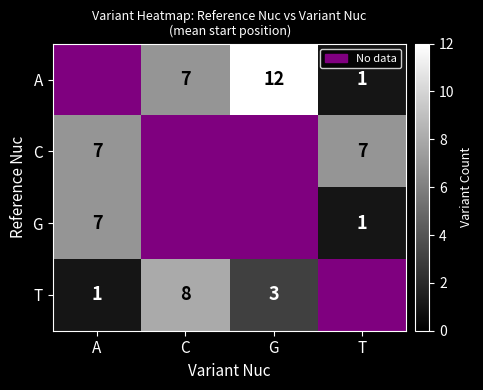

The value of G at T is 1. True or false?

True